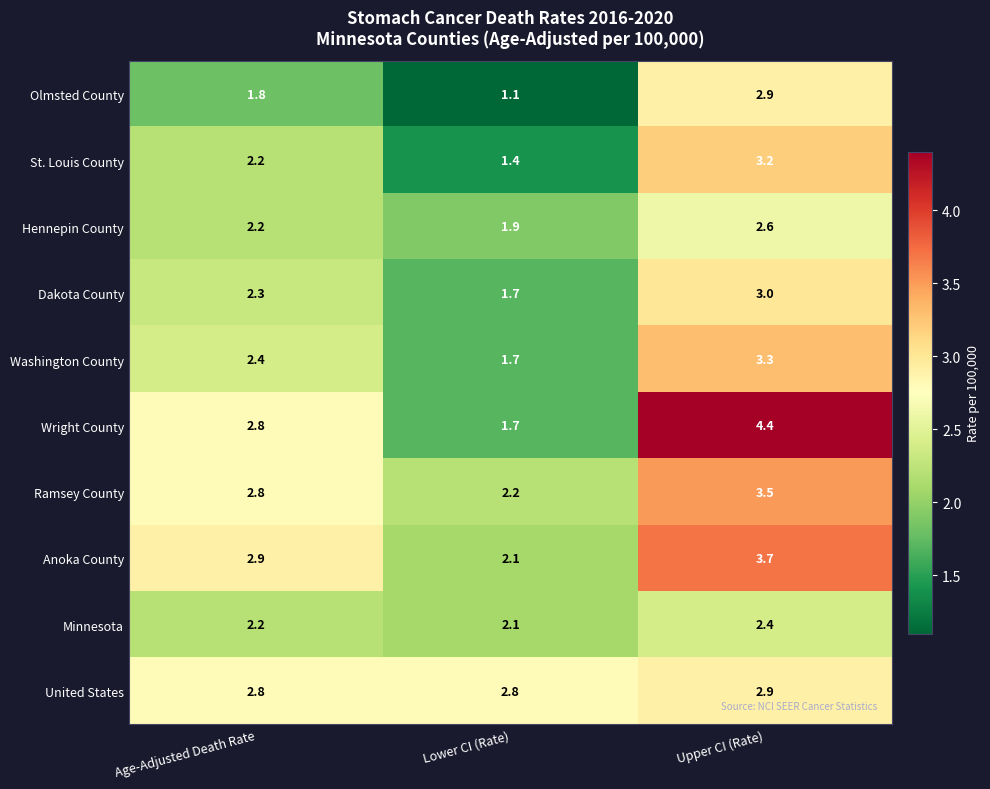

True or false: United States has a value of 2.8 at Lower CI (Rate).

True